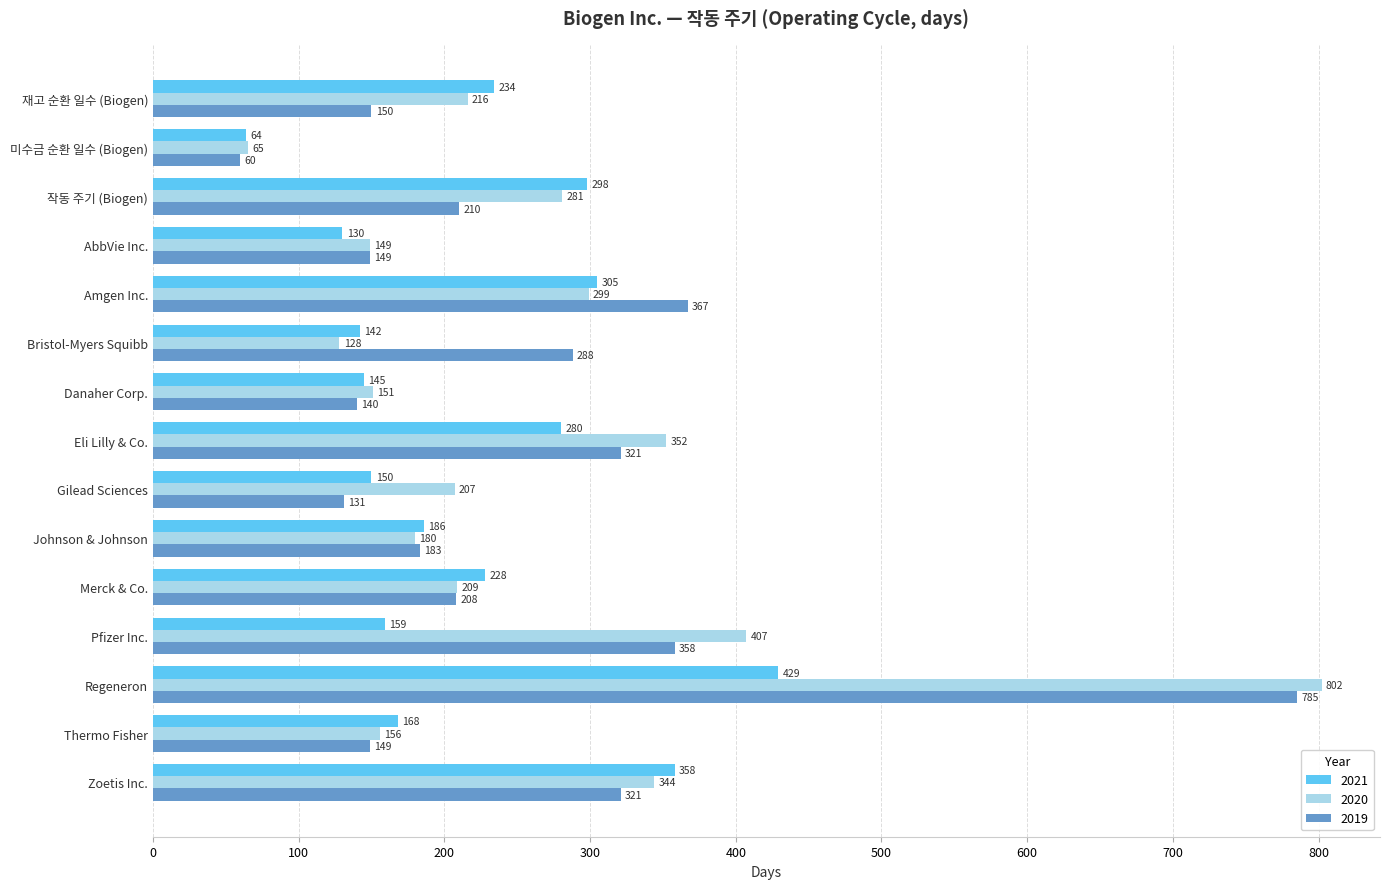

What are all the series names shown in the legend?

2021, 2020, 2019